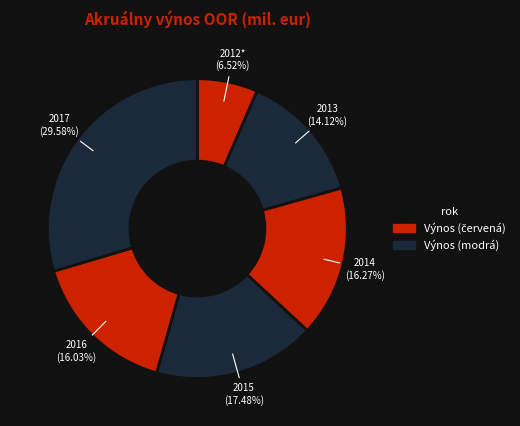

To the nearest percent, what is the difference between the 2017 and 2015 slice percentages?

12%